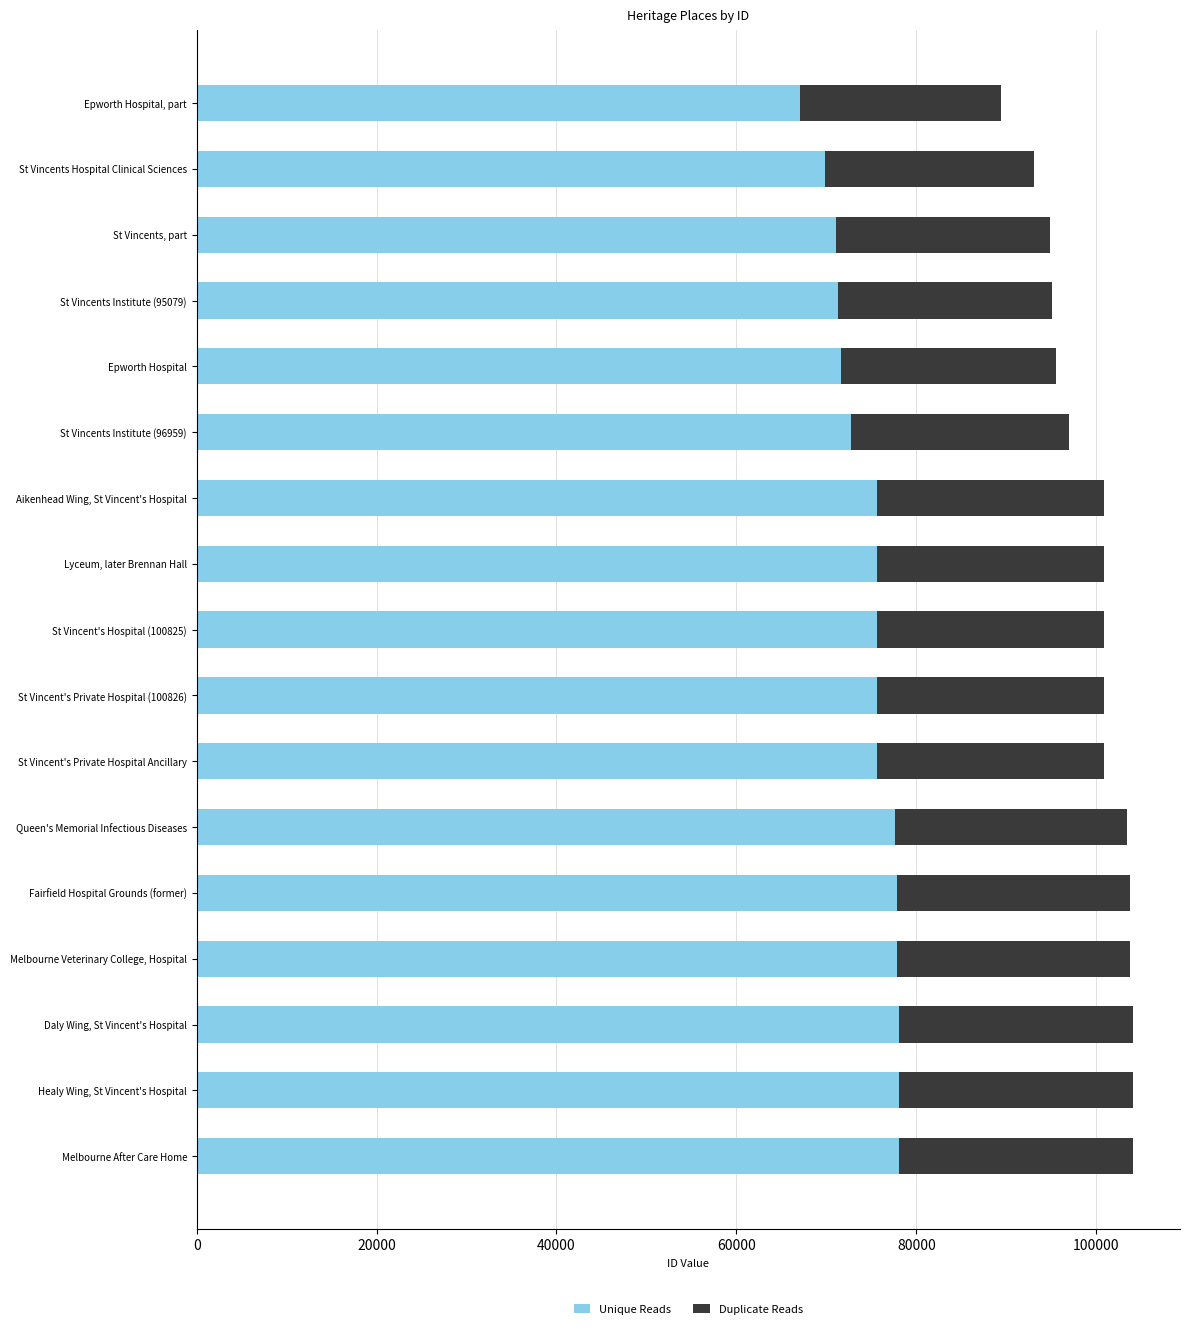

Which category has the lowest value in the Unique Reads series?

Epworth Hospital, part